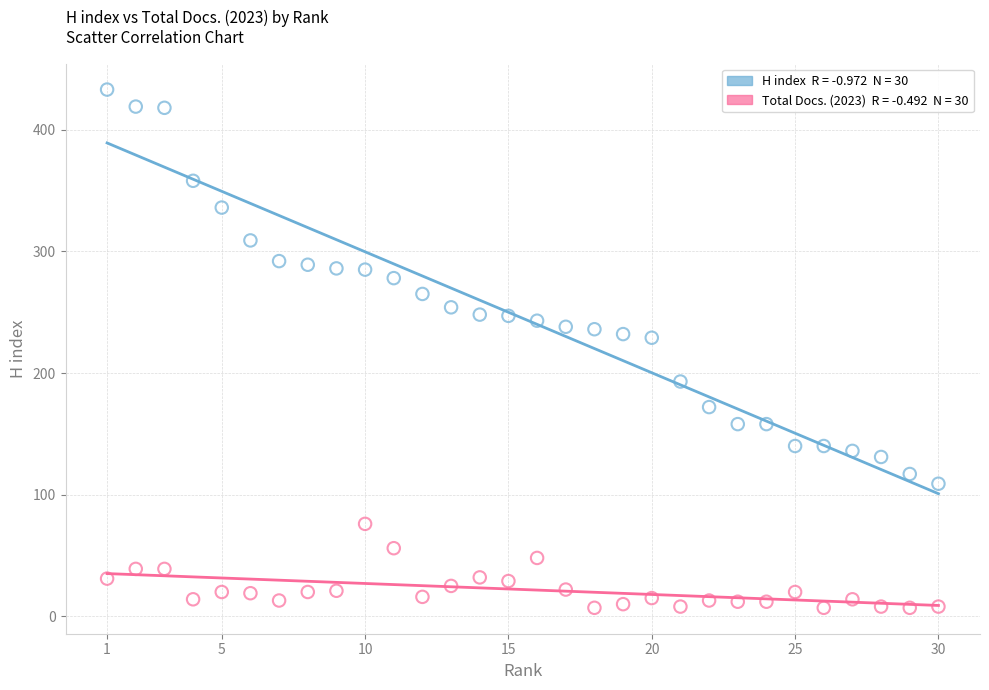

Across all data points, what is the range of X values (max minus min)?

29